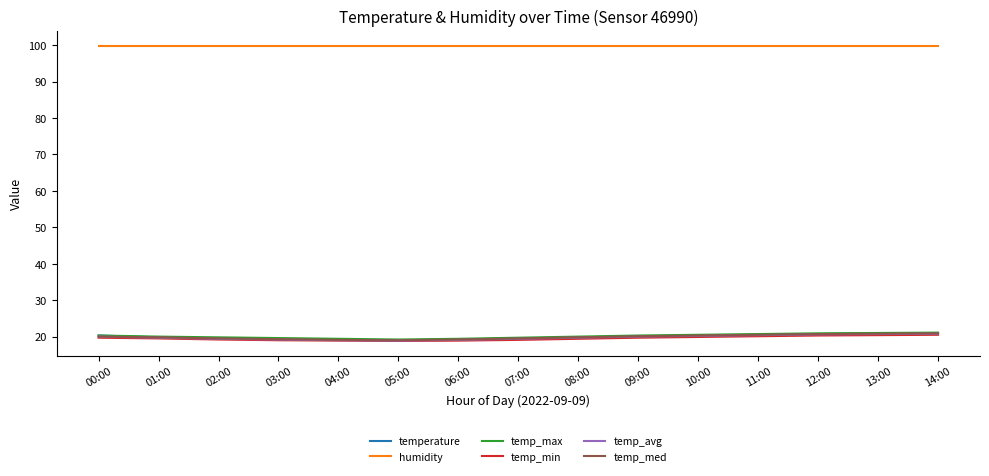

Does the chart have visible grid lines?

No